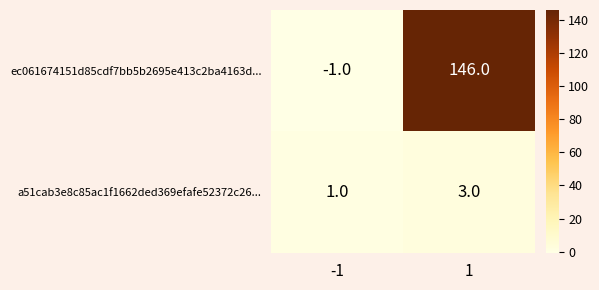

True or false: ec061674151d85cdf7bb5b2695e413c2ba4163d... has a value of 146 at 1.

True